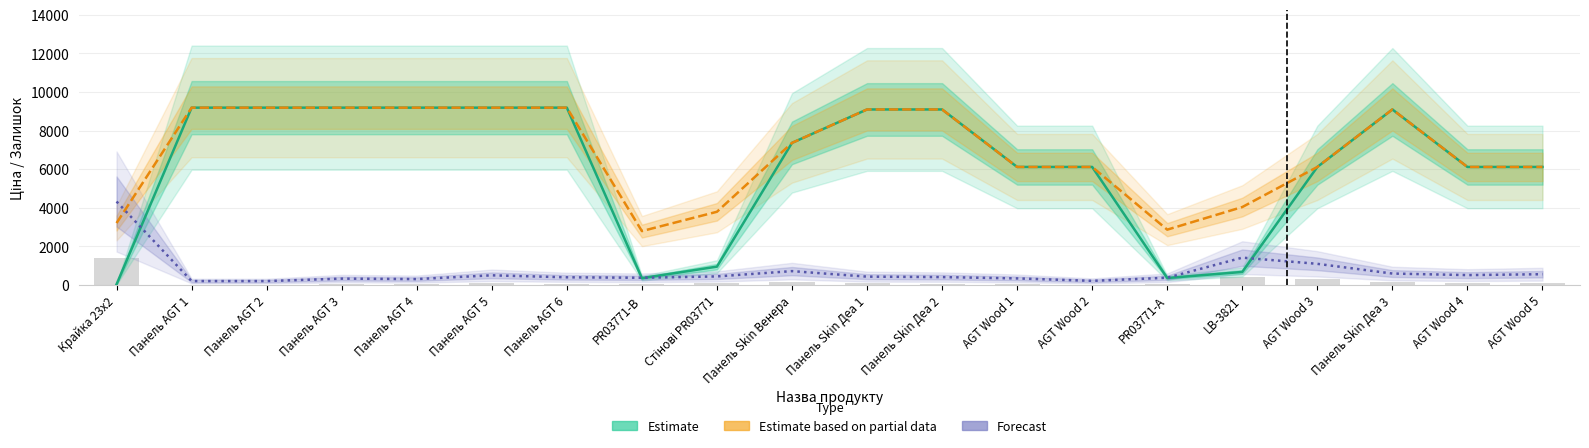

Where does the Forecast series first go above 428?

Крайка 23x2